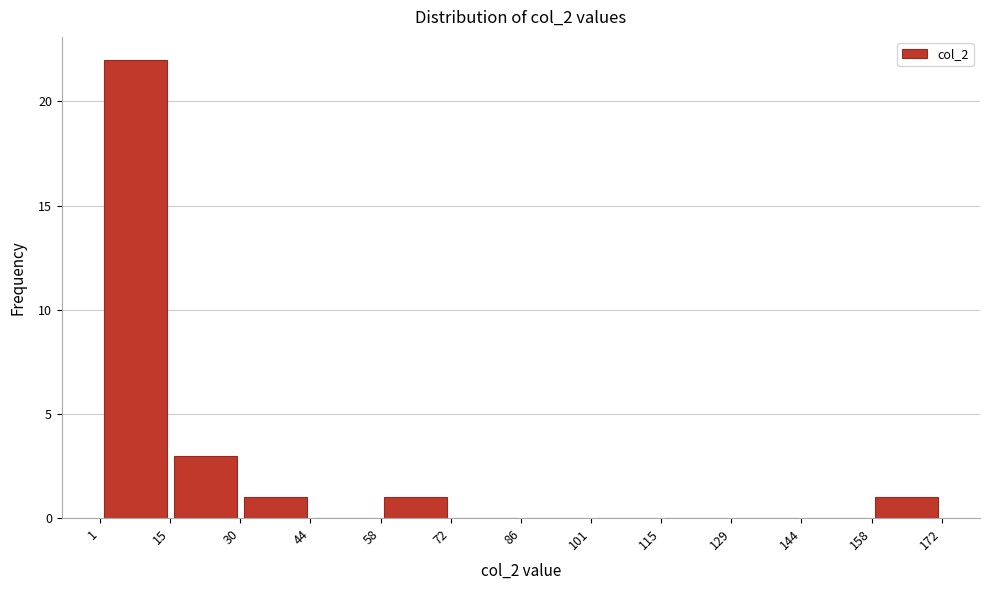

Reading left to right, list every bar in this chart as the range it spans on the x-axis followed by its height. The values are not printed on the chart, so give them approximately, as read against the axis.

1 to 15: 22
15 to 30: 3
30 to 44: 1
44 to 58: 0
58 to 72: 1
72 to 86: 0
86 to 101: 0
101 to 115: 0
115 to 129: 0
129 to 144: 0
144 to 158: 0
158 to 172: 1